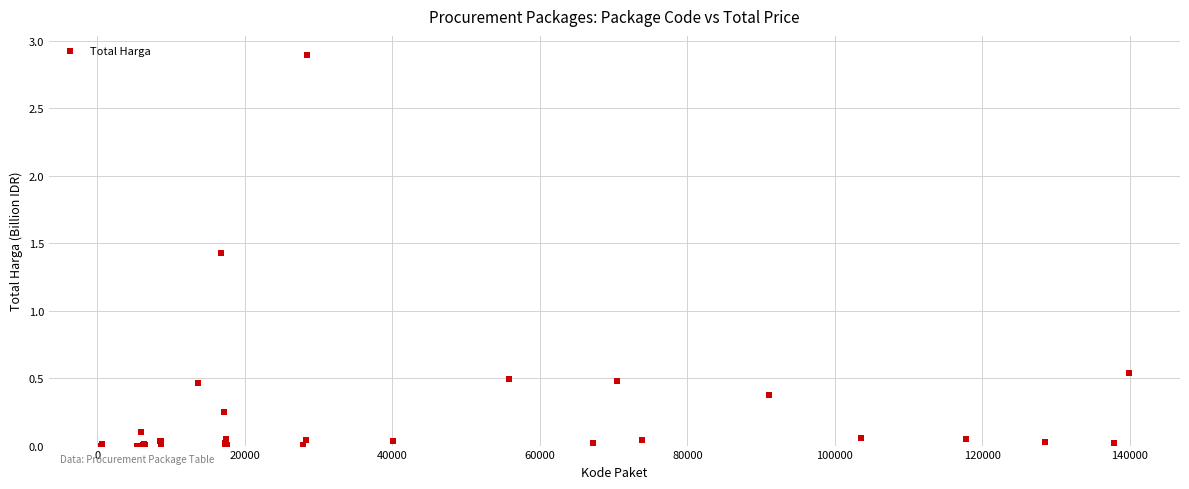

What Y value in the scatter plot is closest to 1?

1.4